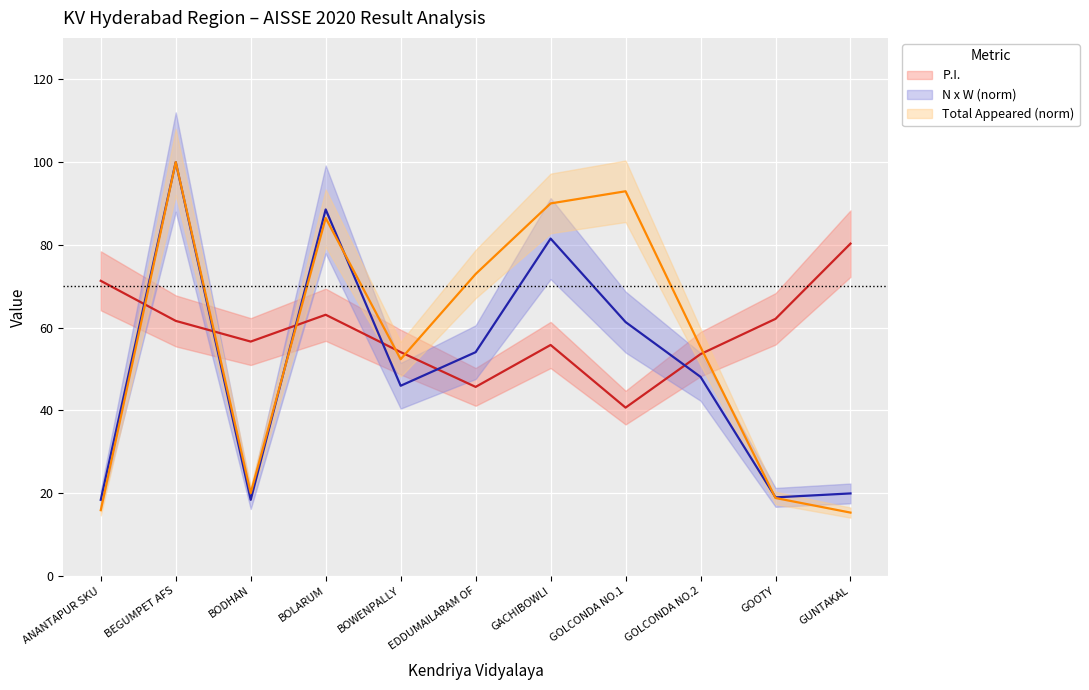

What is the difference between the N x W (norm) values at GOOTY and EDDUMAILARAM OF?

35.1